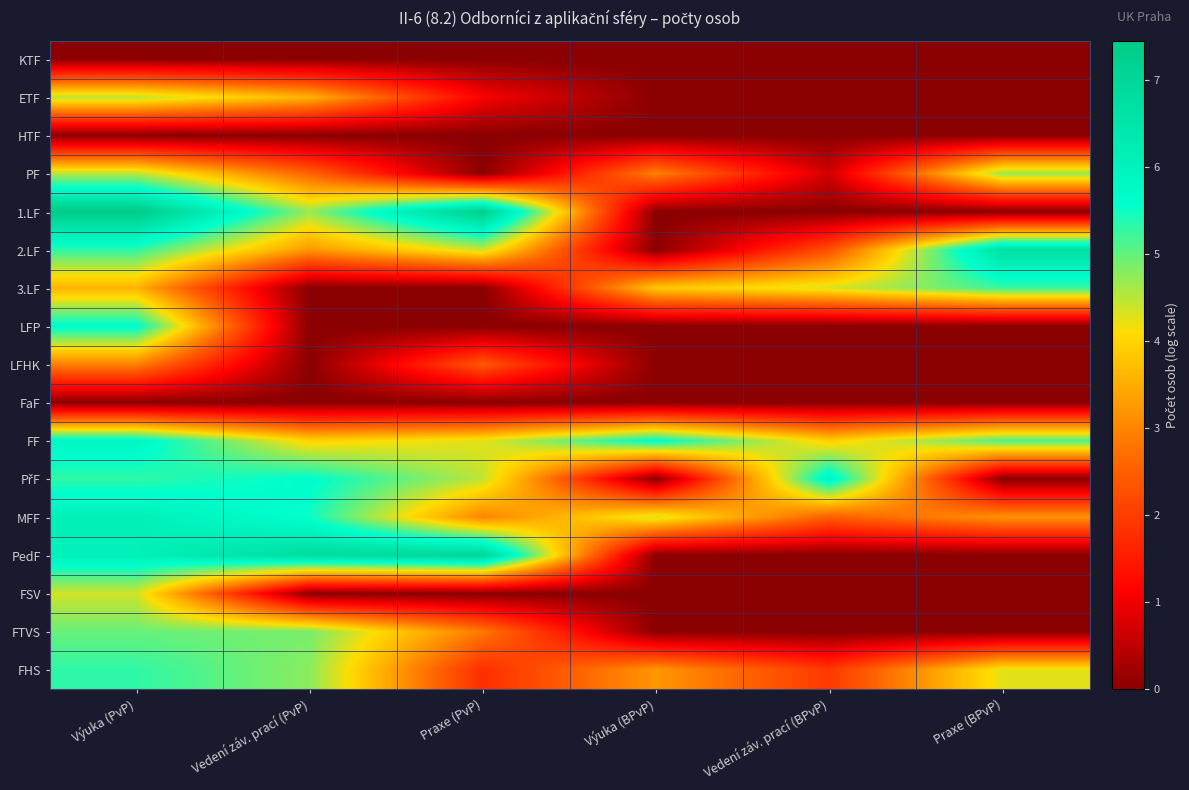

What is the difference between the highest and lowest values at Praxe (PvP)?

7.3